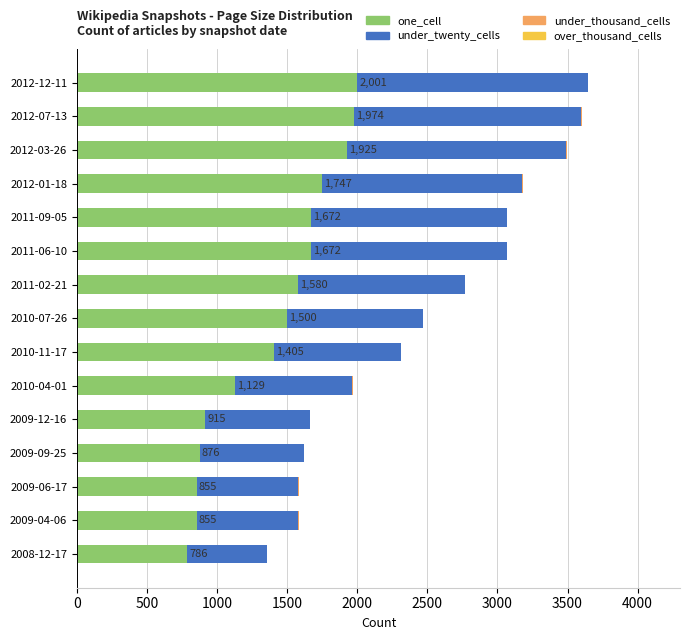

The value of one_cell at 2009-12-16 is 1325. True or false?

False